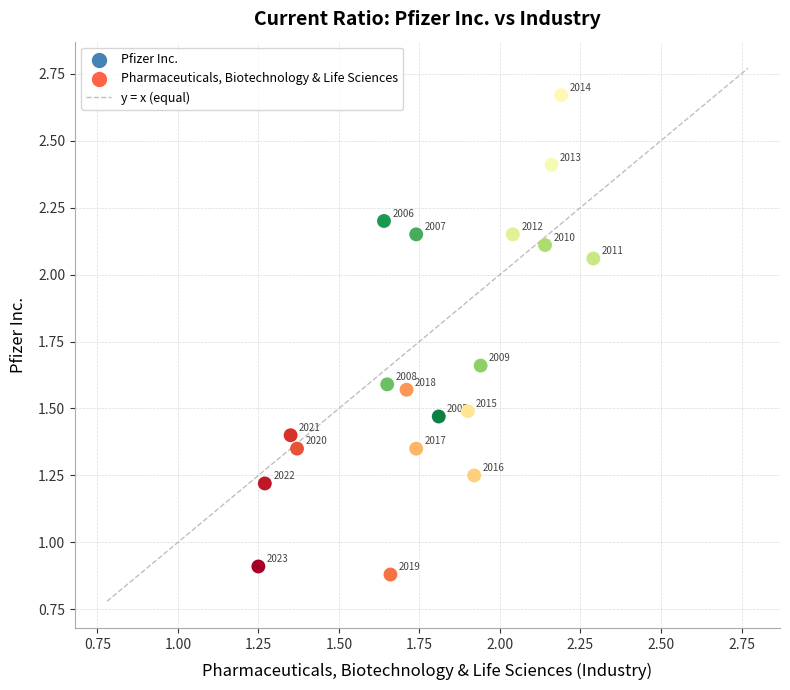

What Y value in the scatter plot is closest to 1?

0.9